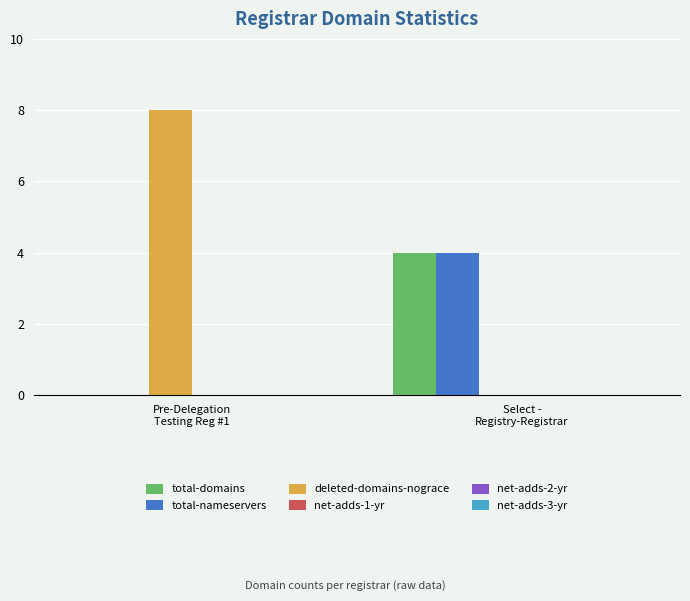

What is the maximum value shown in the chart?

8